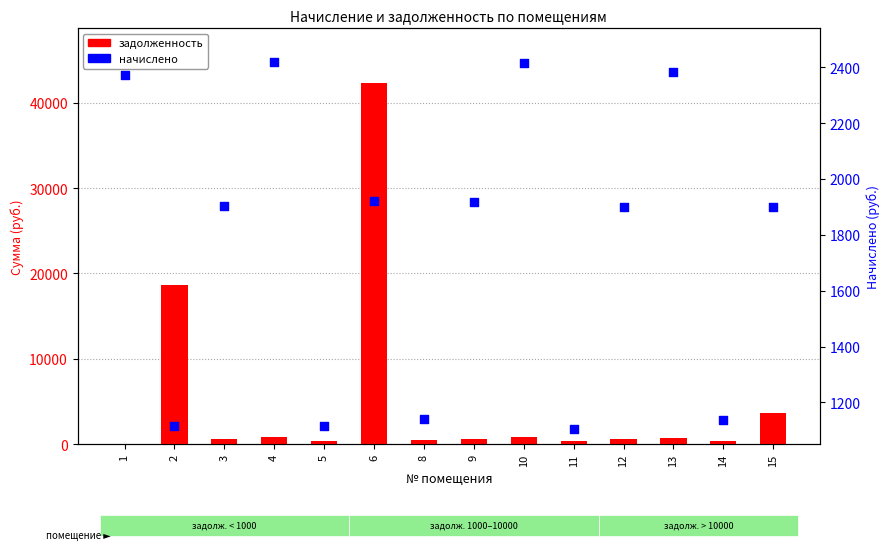

Which series has the largest total across all categories?

задолженность